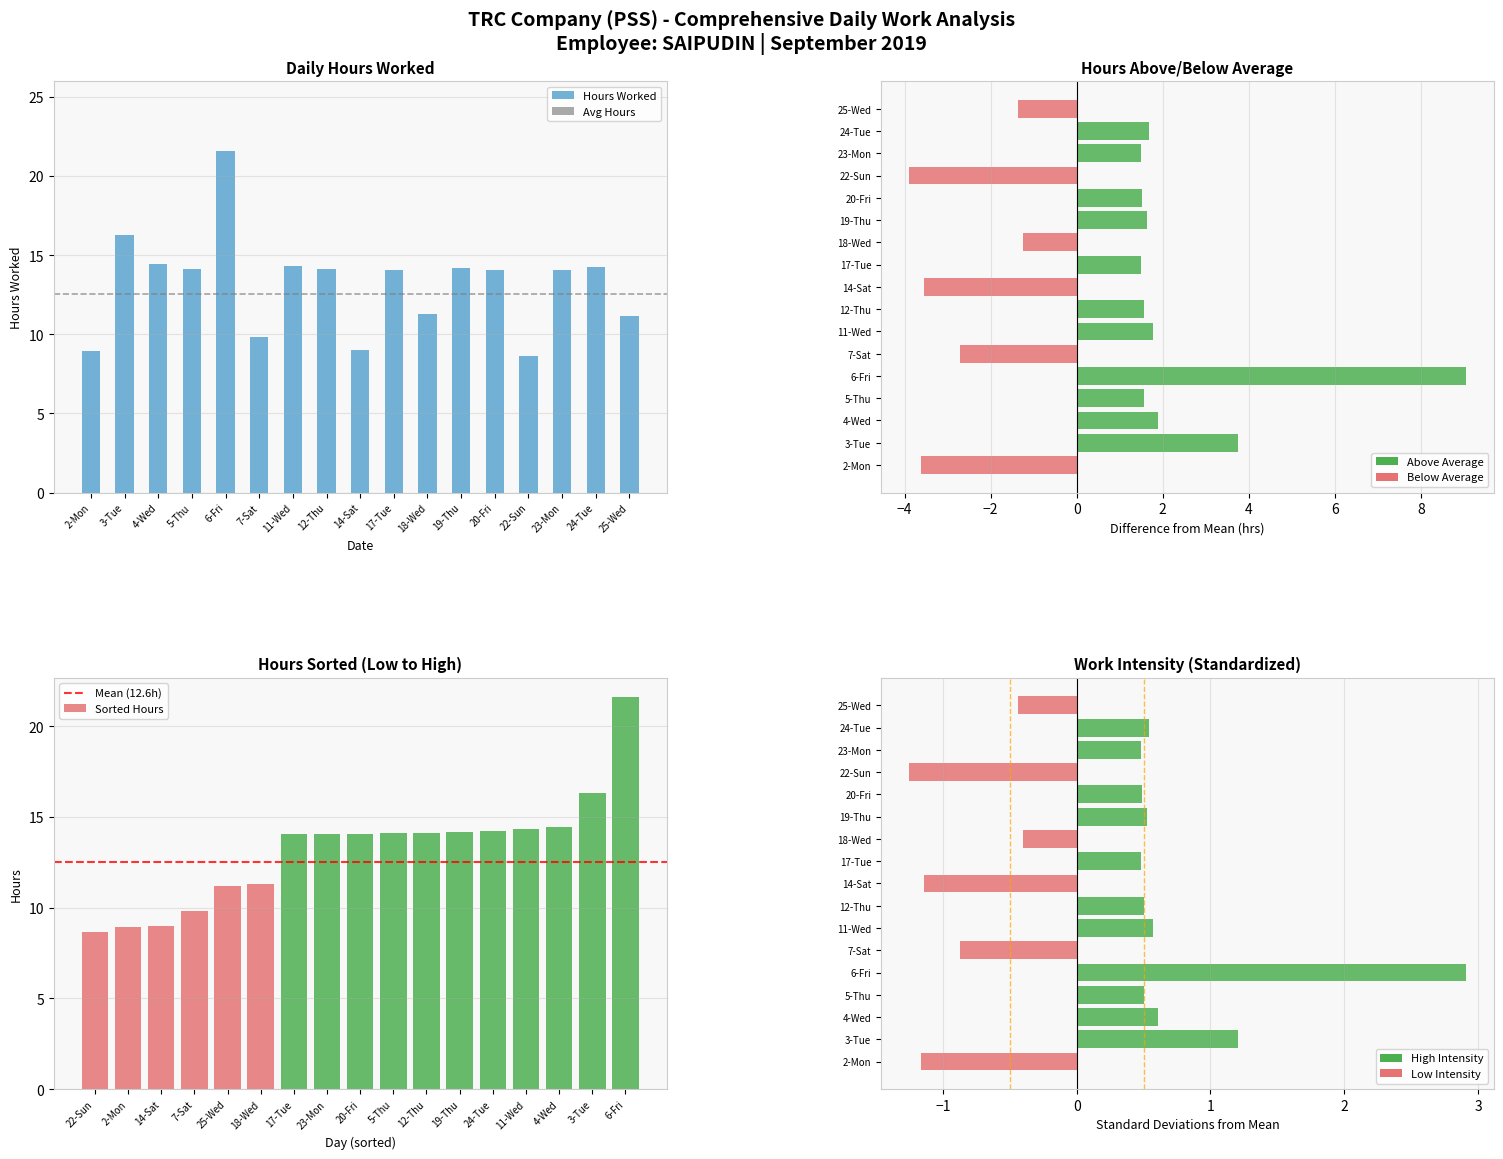

Rank the categories by value from highest to lowest.

6-Fri, 3-Tue, 4-Wed, 11-Wed, 24-Tue, 19-Thu, 12-Thu, 5-Thu, 20-Fri, 23-Mon, 17-Tue, 18-Wed, 25-Wed, 7-Sat, 14-Sat, 2-Mon, 22-Sun